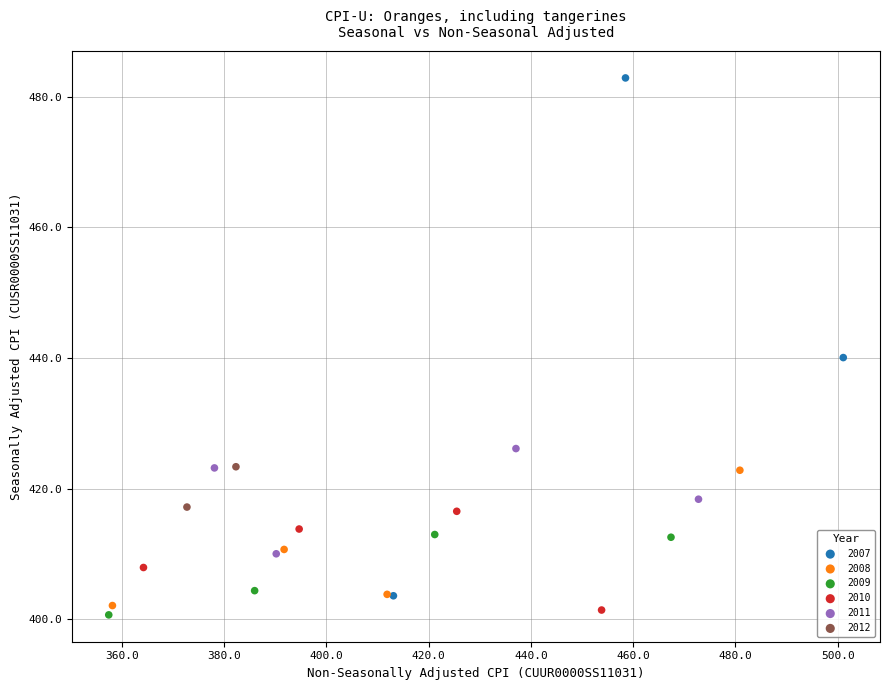

What are all the series names shown in the legend?

2007, 2008, 2009, 2010, 2011, 2012